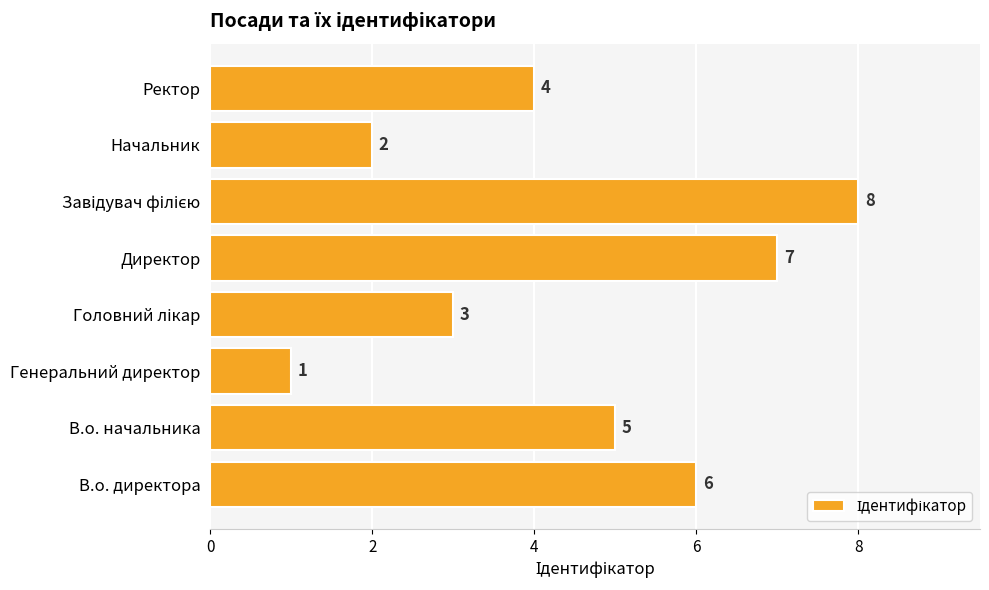

The value at Директор is 9. True or false?

False